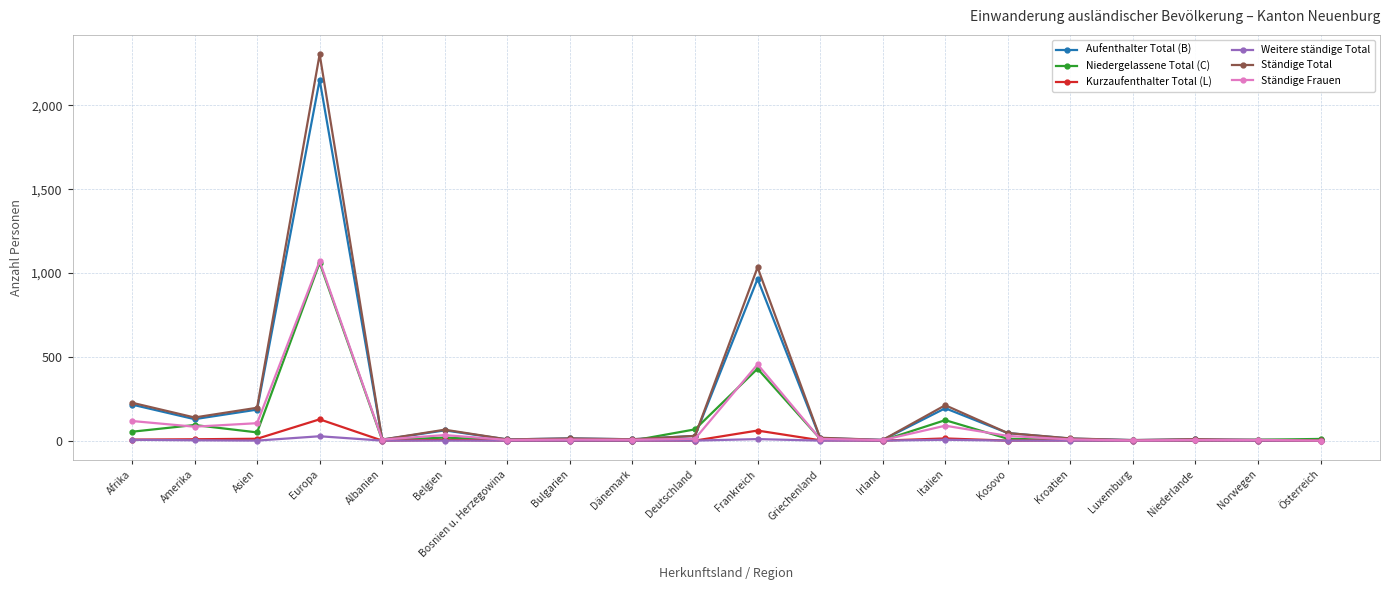

What is the maximum value for Weitere ständige Total?

26